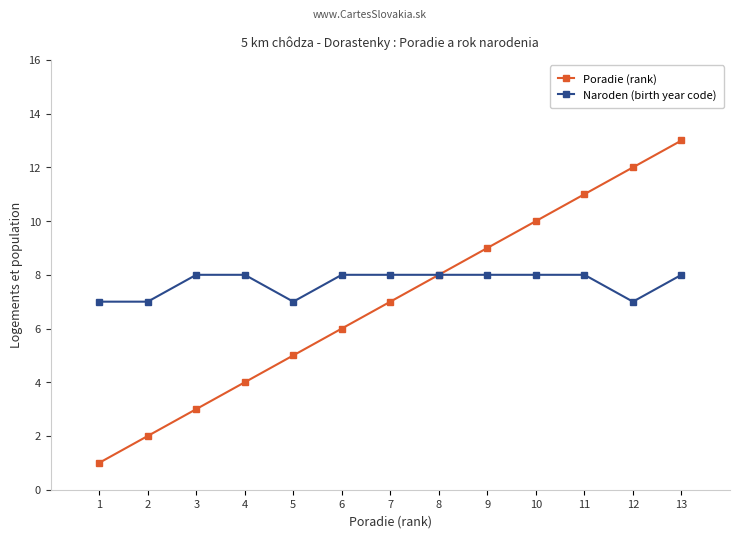

Is it true that Poradie (rank) equals 8 at 8?

True